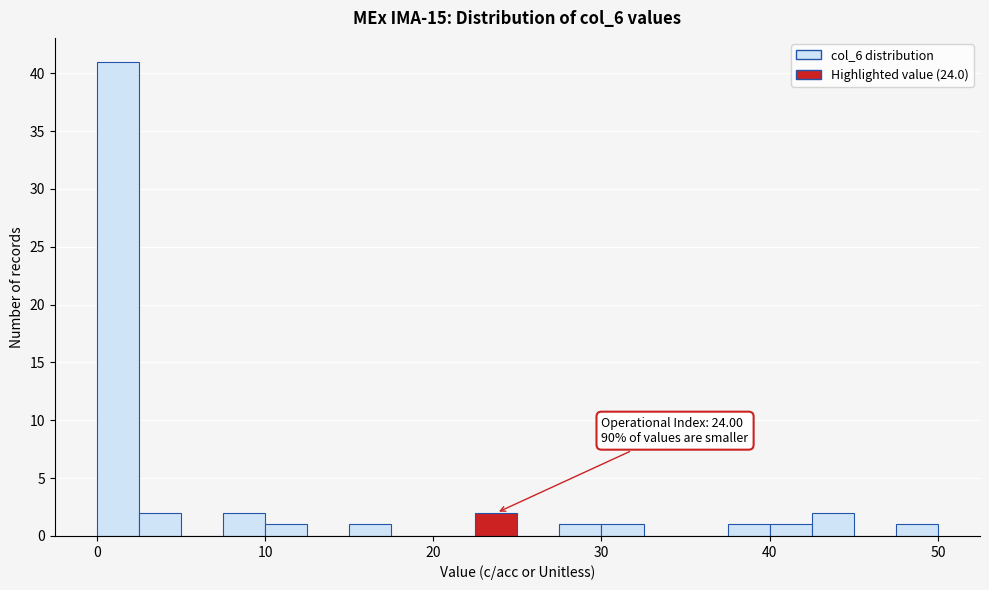

Around what value on the x-axis is the tallest bar? Give the approximate position of its centre, as read against the axis.

1